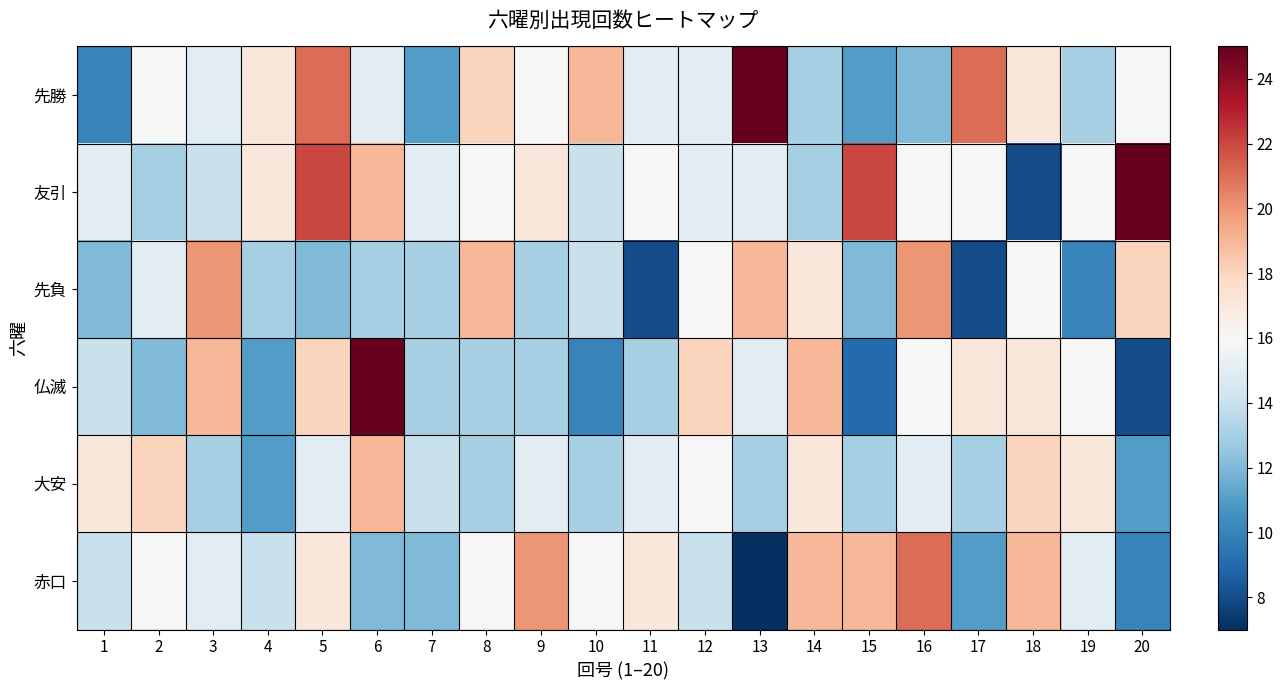

Reading left to right, list all the values displayed in this chart.

先勝: 1=10	2=16	3=15	4=17	5=21	6=15	7=11	8=18	9=16	10=19	11=15	12=15	13=25	14=13	15=11	16=12	17=21	18=17	19=13	20=16
友引: 1=15	2=13	3=14	4=17	5=22	6=19	7=15	8=16	9=17	10=14	11=16	12=15	13=15	14=13	15=22	16=16	17=16	18=8	19=16	20=25
先負: 1=12	2=15	3=20	4=13	5=12	6=13	7=13	8=19	9=13	10=14	11=8	12=16	13=19	14=17	15=12	16=20	17=8	18=16	19=10	20=18
仏滅: 1=14	2=12	3=19	4=11	5=18	6=25	7=13	8=13	9=13	10=10	11=13	12=18	13=15	14=19	15=9	16=16	17=17	18=17	19=16	20=8
大安: 1=17	2=18	3=13	4=11	5=15	6=19	7=14	8=13	9=15	10=13	11=15	12=16	13=13	14=17	15=13	16=15	17=13	18=18	19=17	20=11
赤口: 1=14	2=16	3=15	4=14	5=17	6=12	7=12	8=16	9=20	10=16	11=17	12=14	13=7	14=19	15=19	16=21	17=11	18=19	19=15	20=10